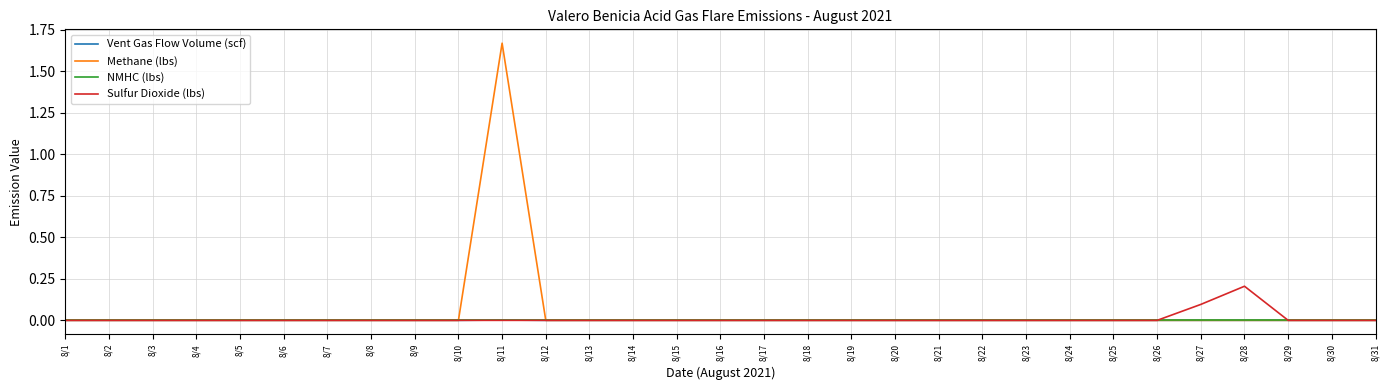

The value of Methane (lbs) at 8/24 is -0.9. True or false?

False